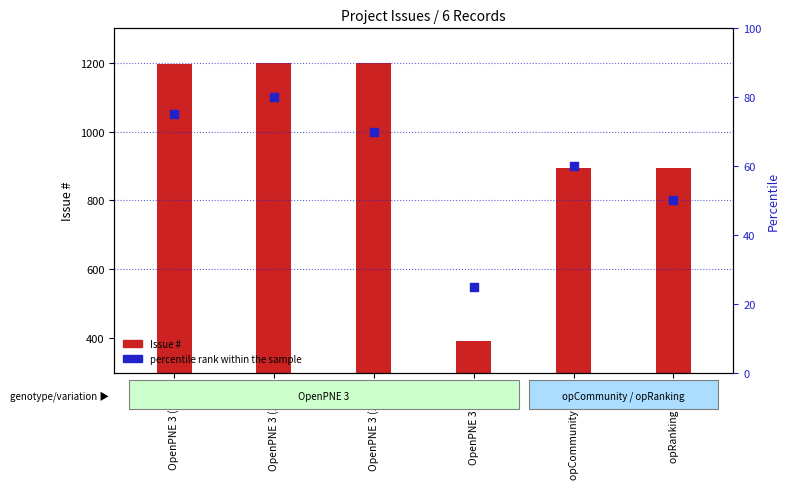

Which series has the largest Y range (max minus min)?

Issue #